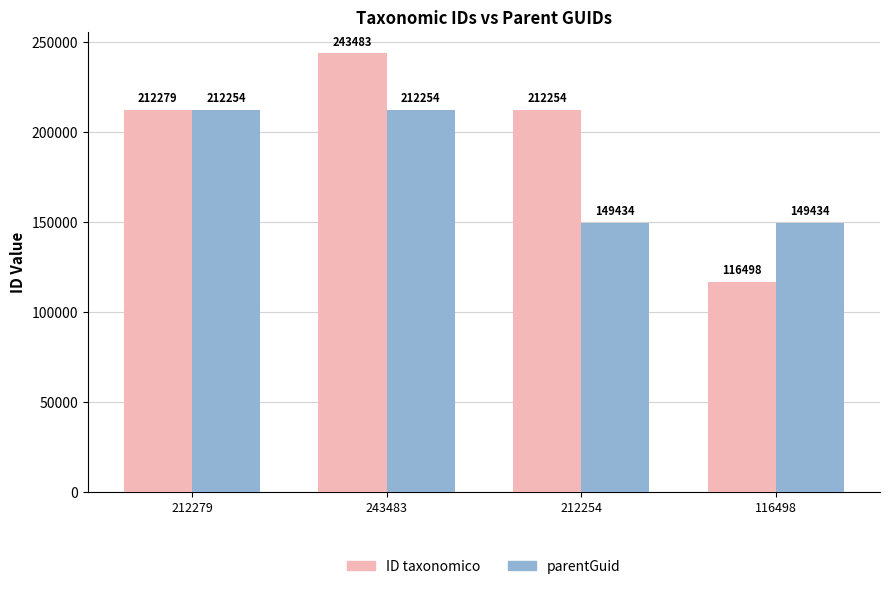

The ID taxonomico series shows 243483 at 243483. True or false?

True